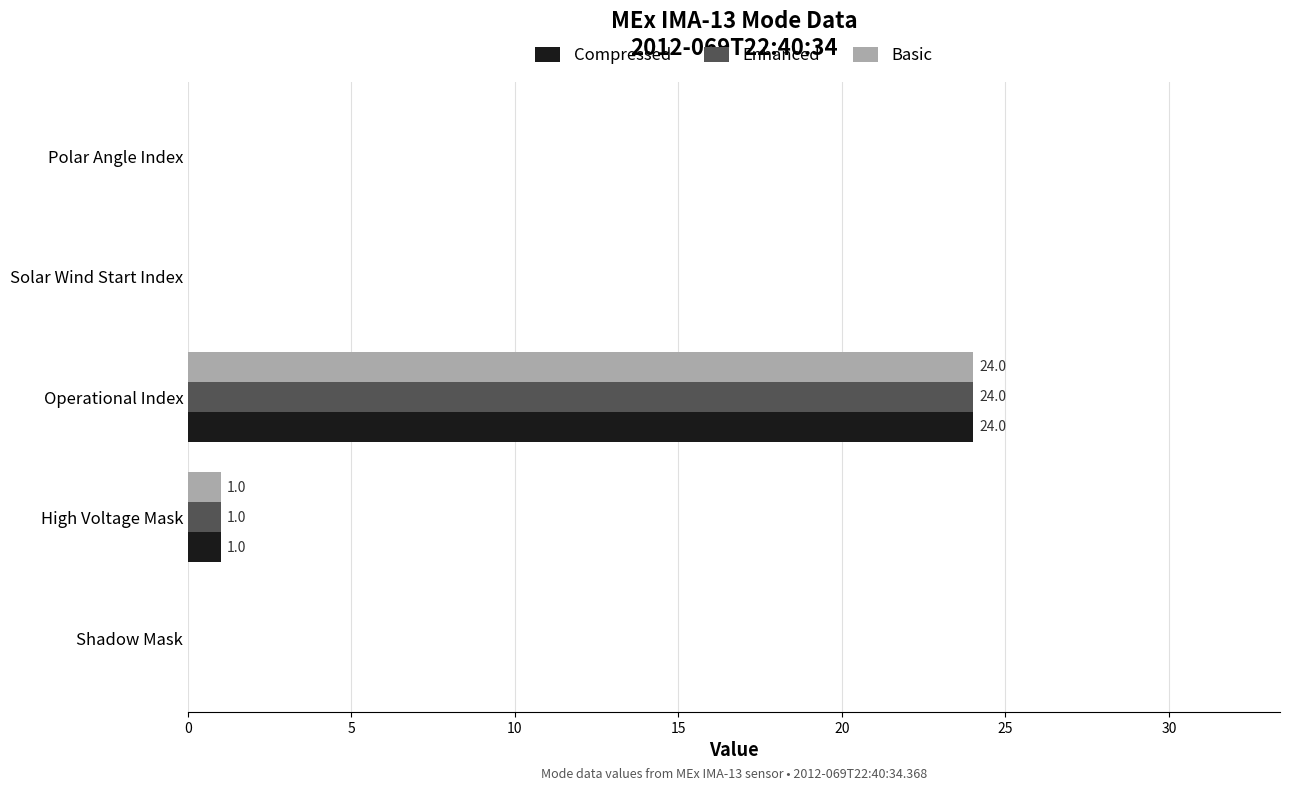

What is the sum of the Compressed values at Operational Index and High Voltage Mask?

25